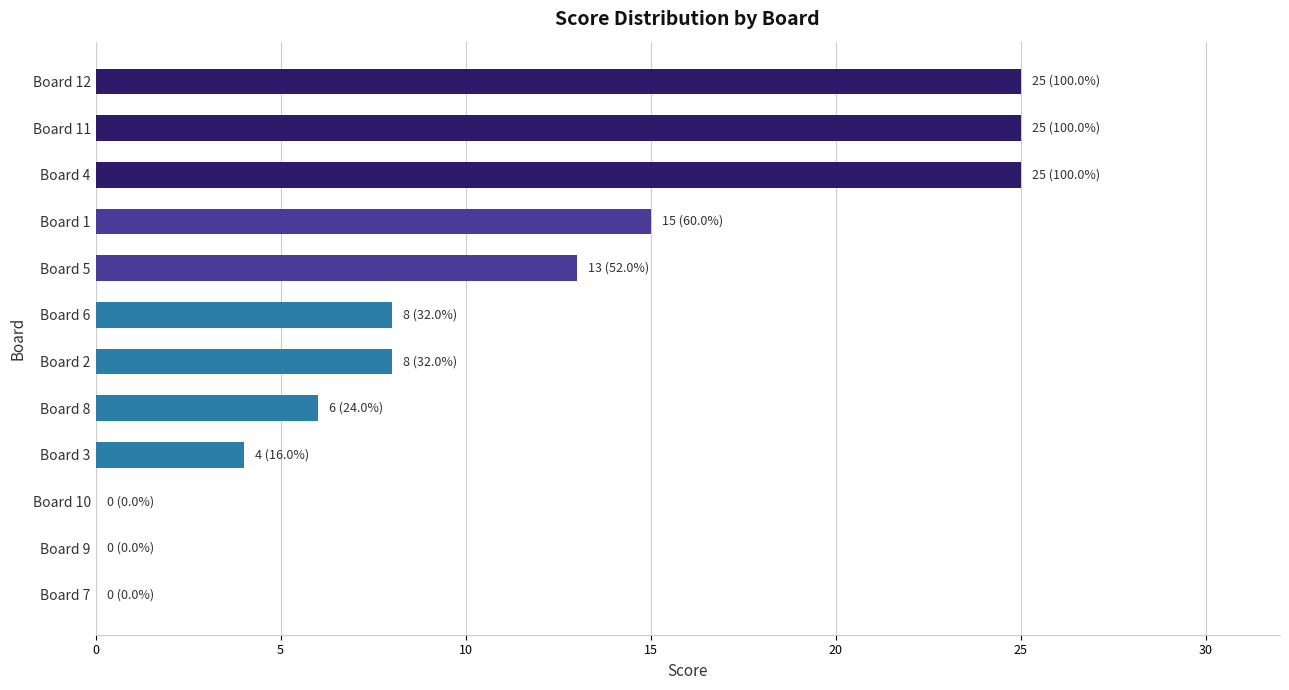

What is the sum of all values?

129